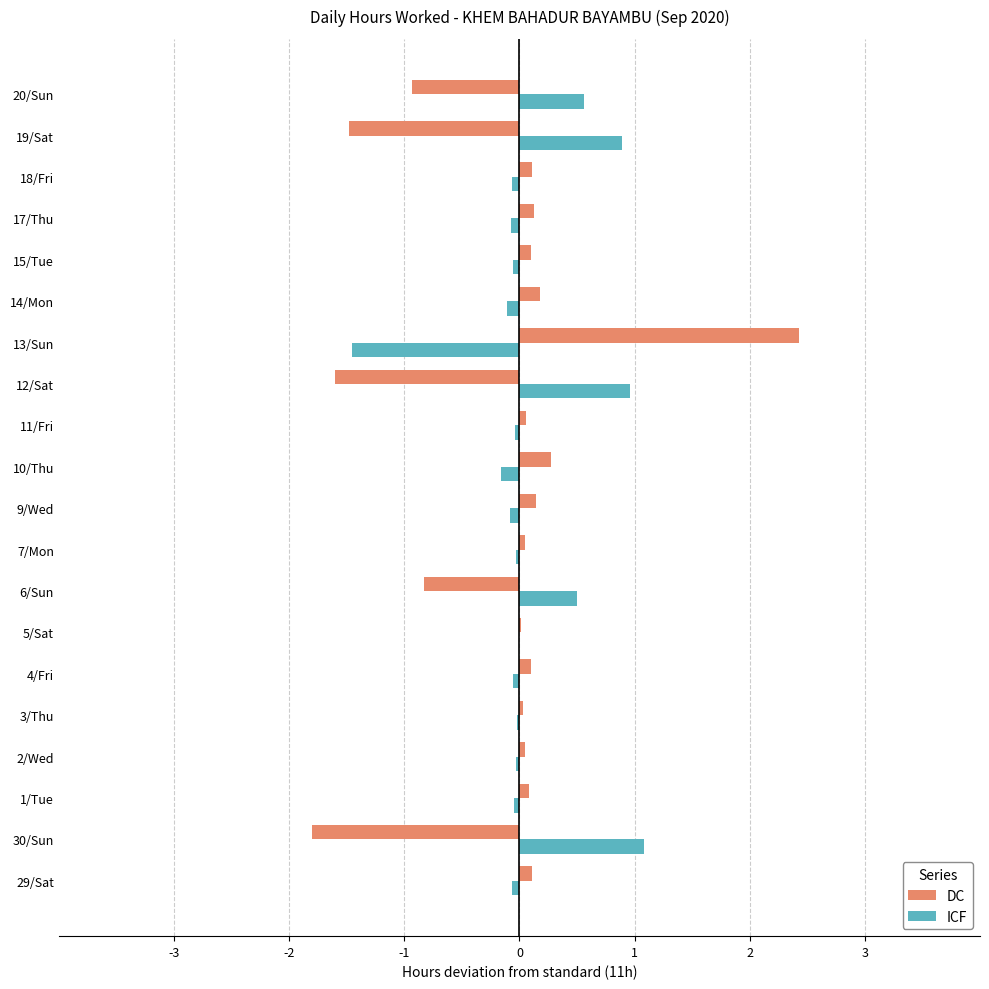

What is the sum of all ICF values?

1.7